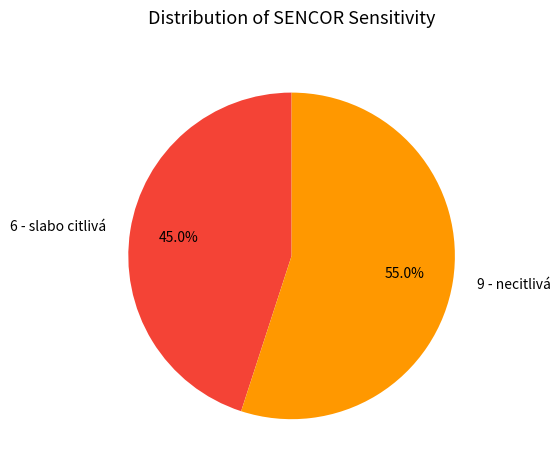

Is the sum of 9 - necitlivá and 6 - slabo citlivá greater than half?

Yes